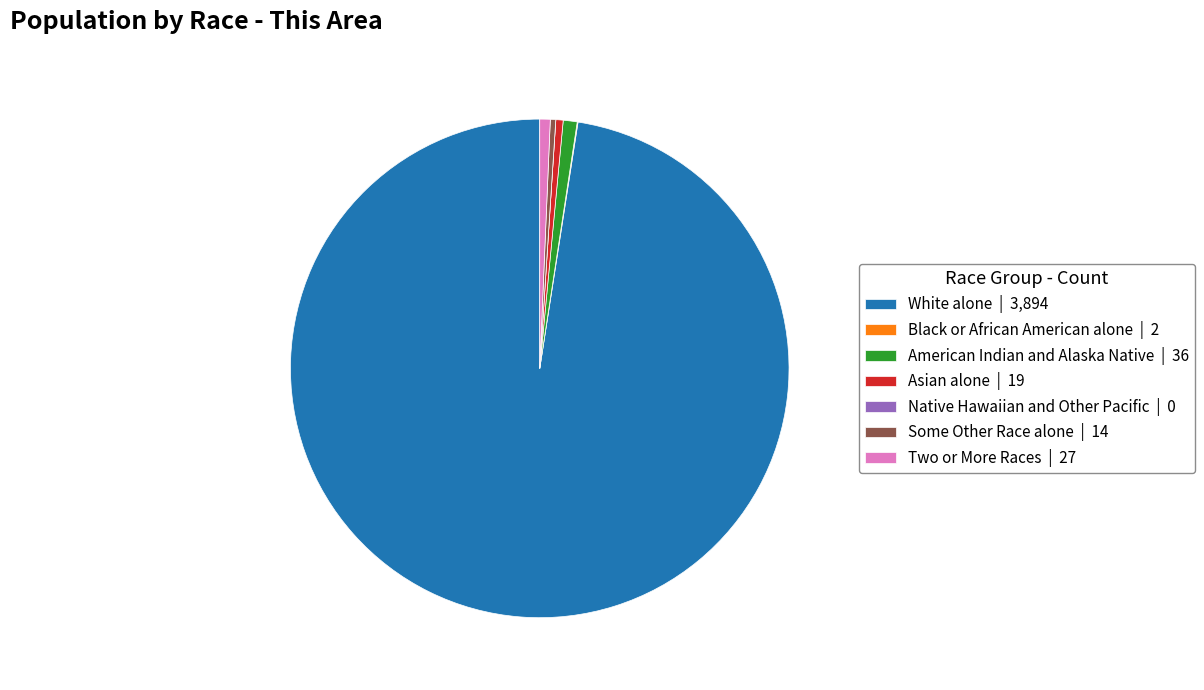

Combined, do Two or More Races | 27 and White alone | 3,894 account for over 50%?

Yes